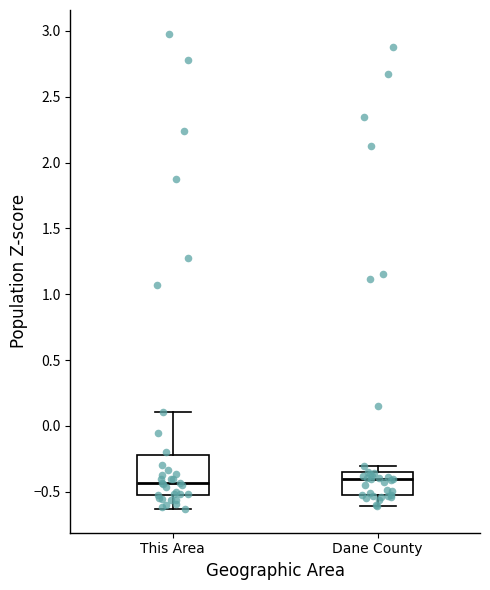

Reading left to right, transcribe this box plot: for each box, give where its median line is, the range the box spans, and where its two whiskers end, as read against the y-axis. The values are not printed on the chart, so give them approximately, as read against the axis.

This Area: median -0.45, box -0.55 to -0.20, whiskers -0.65 to 0.10
Dane County: median -0.40, box -0.55 to -0.35, whiskers -0.60 to -0.30